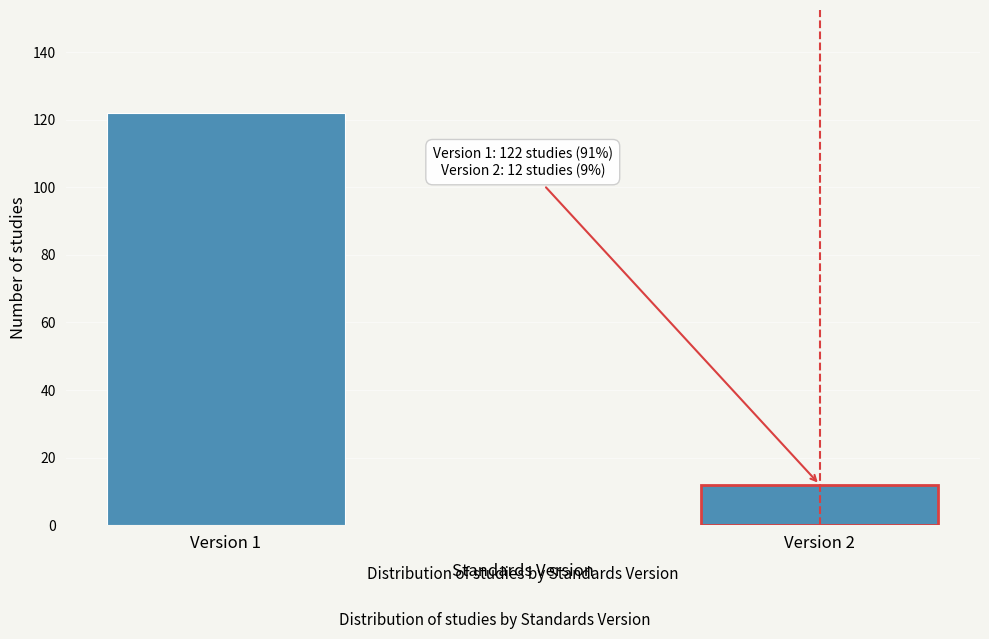

Reading left to right, list all the values displayed in this chart.

122	12